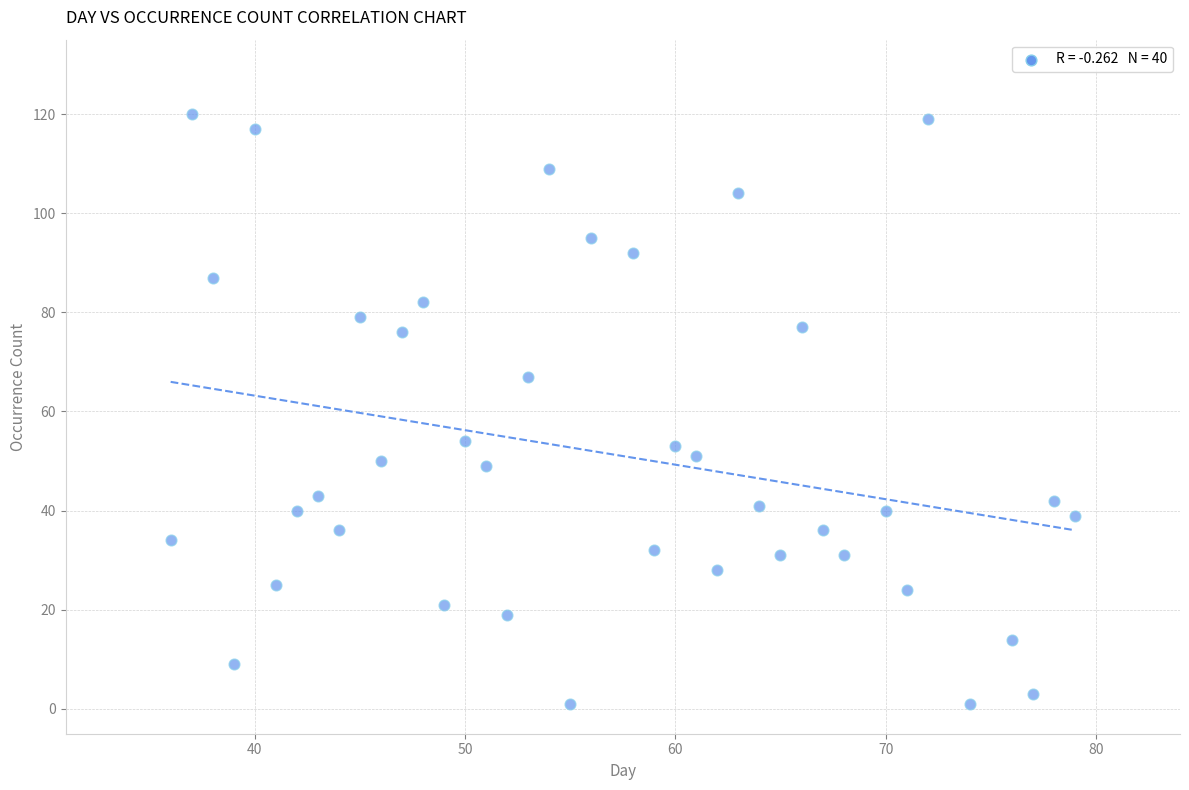

What is the range of Y values (max minus min)?

119